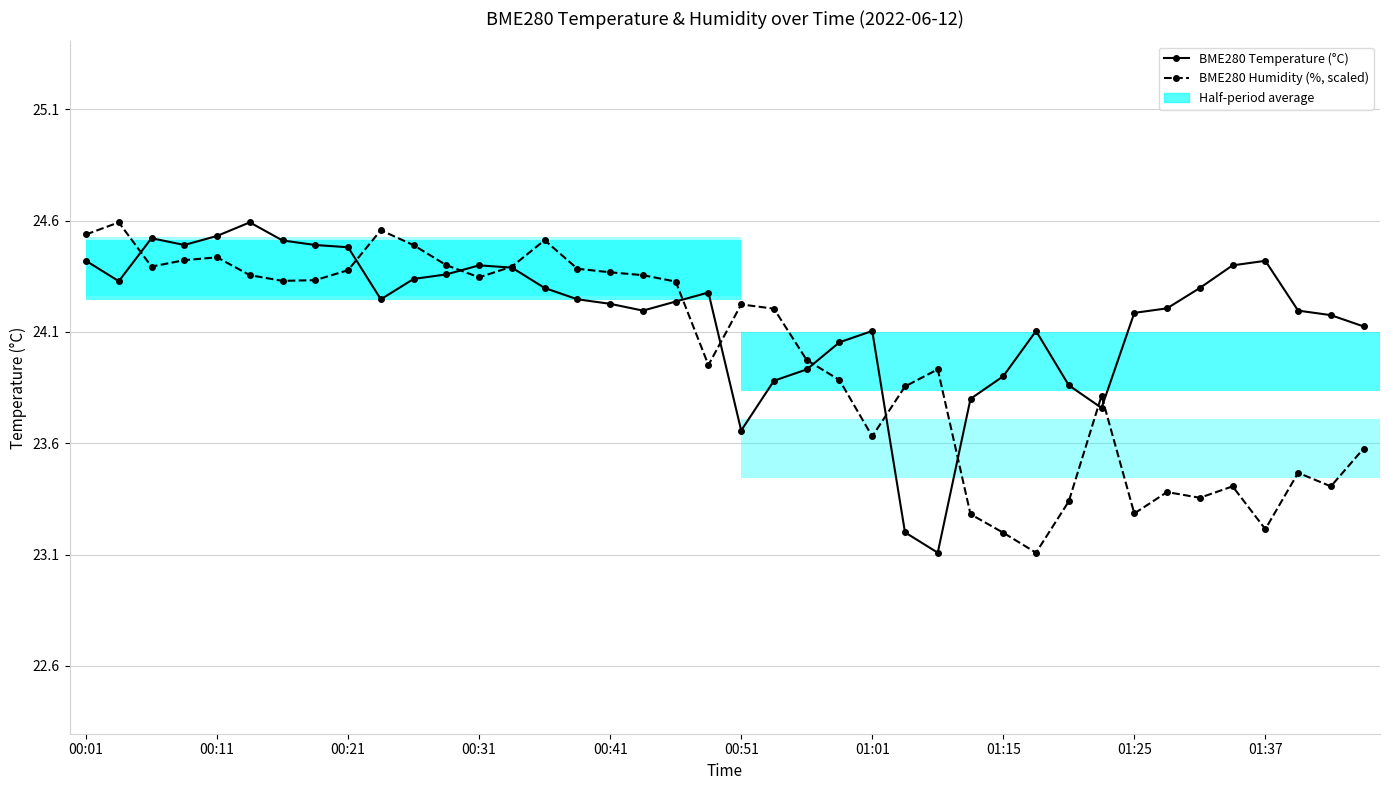

Which series has the largest range (max minus min)?

BME280 Temperature (°C)